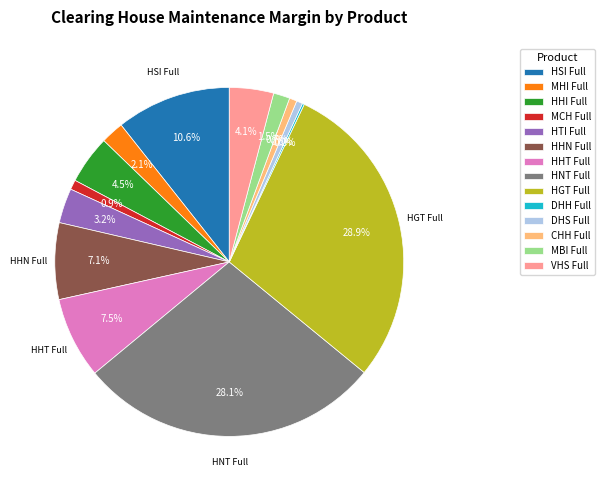

Between DHS Full and MHI Full, which is larger?

MHI Full